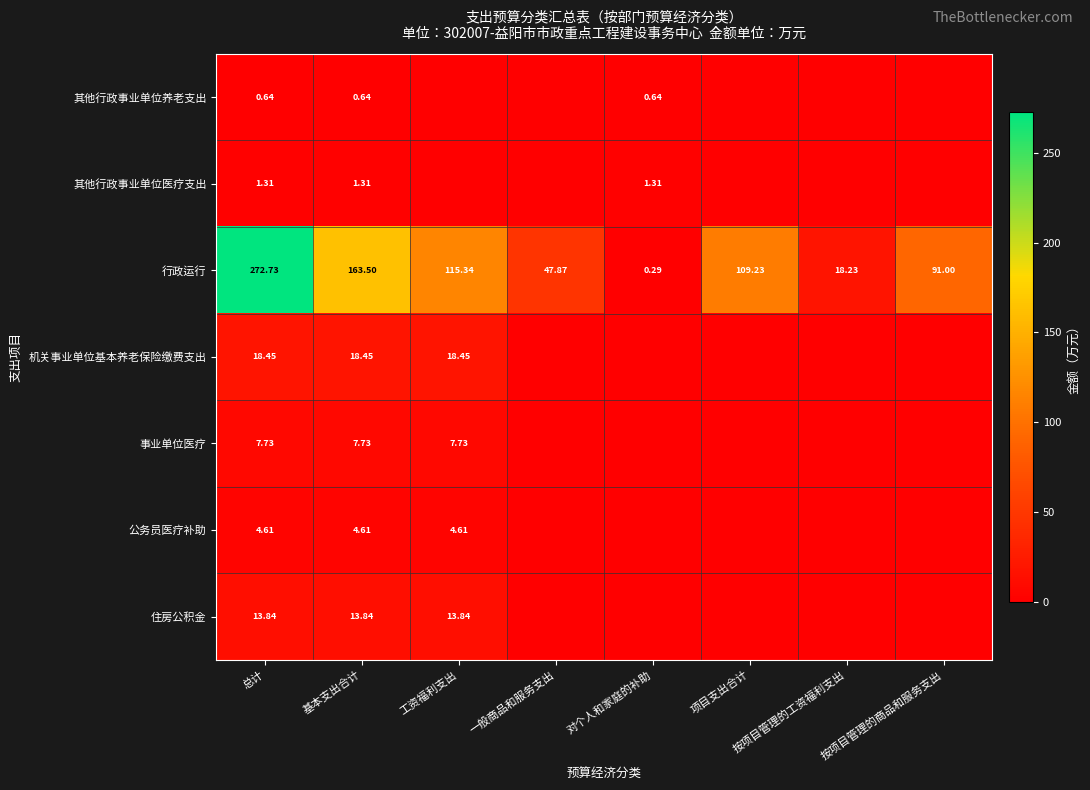

What is the difference between the highest and lowest values at 总计?

272.1